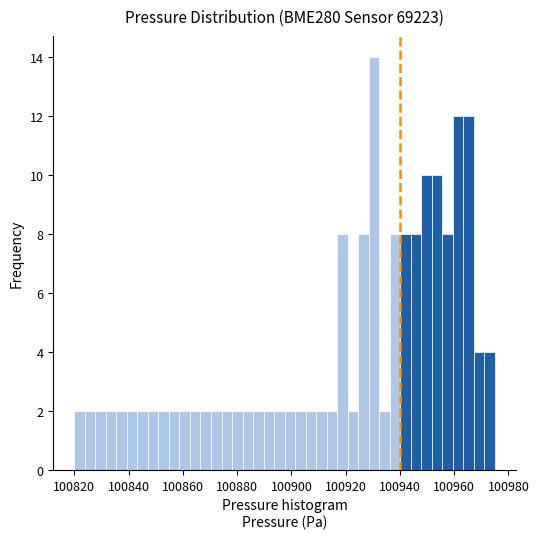

Around what value on the x-axis is the tallest bar? Give the approximate position of its centre, as read against the axis.

100930